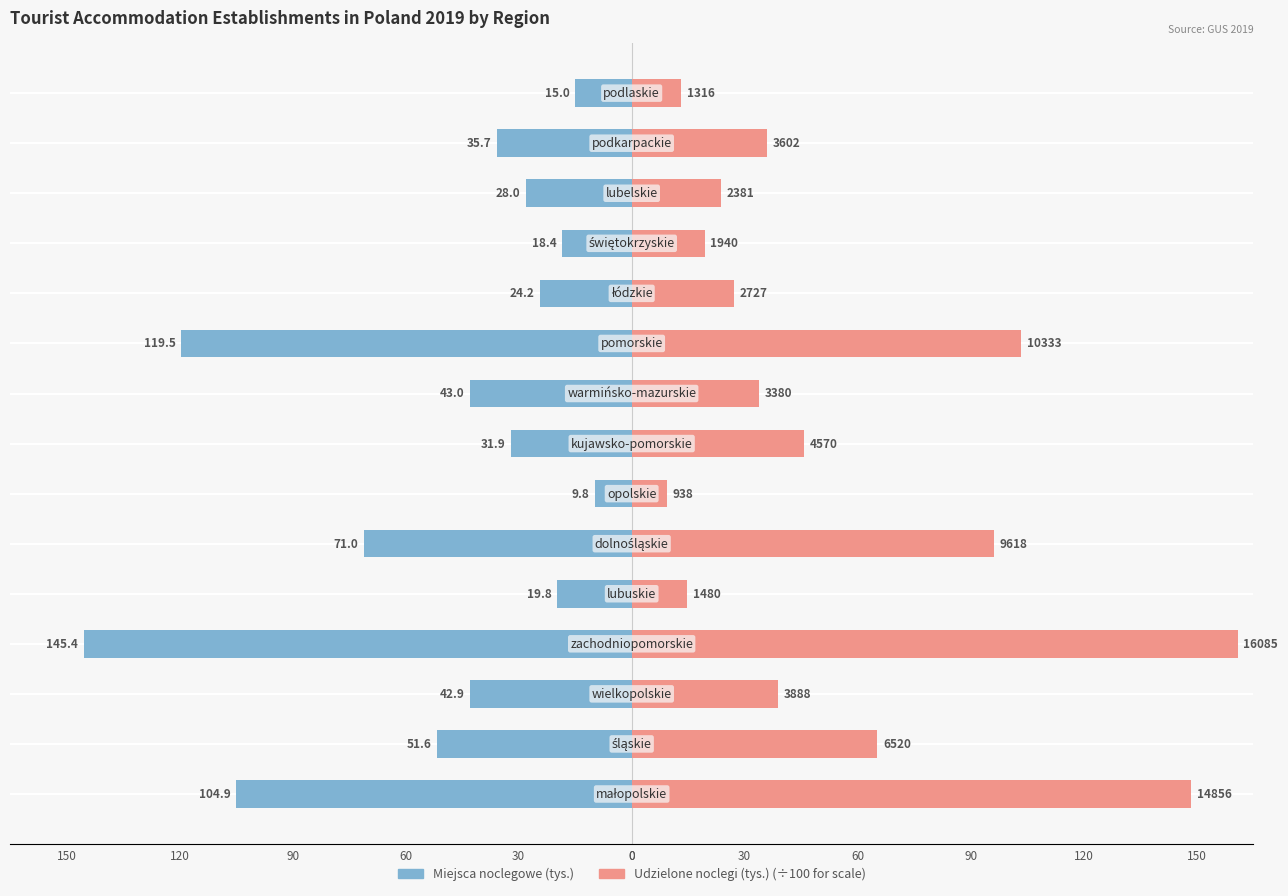

The Miejsca noclegowe (tys.) series shows -9.8 at 0. True or false?

True